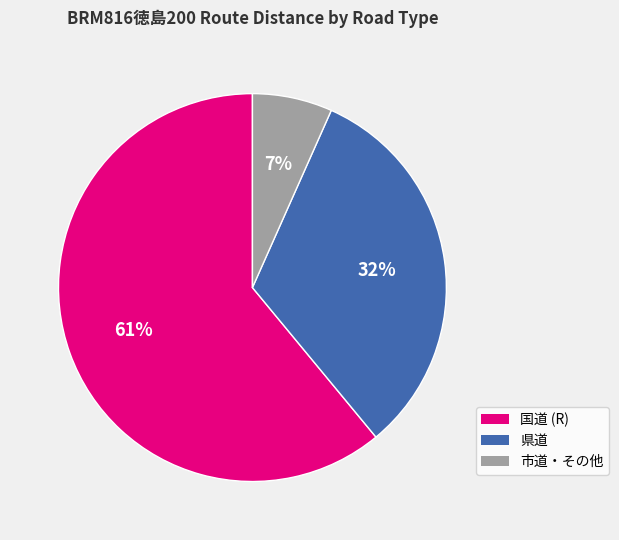

Count the number of slices in the pie.

3